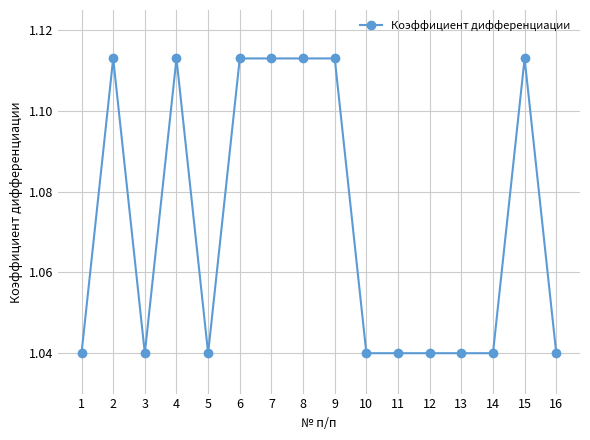

Where is the first local minimum?

3